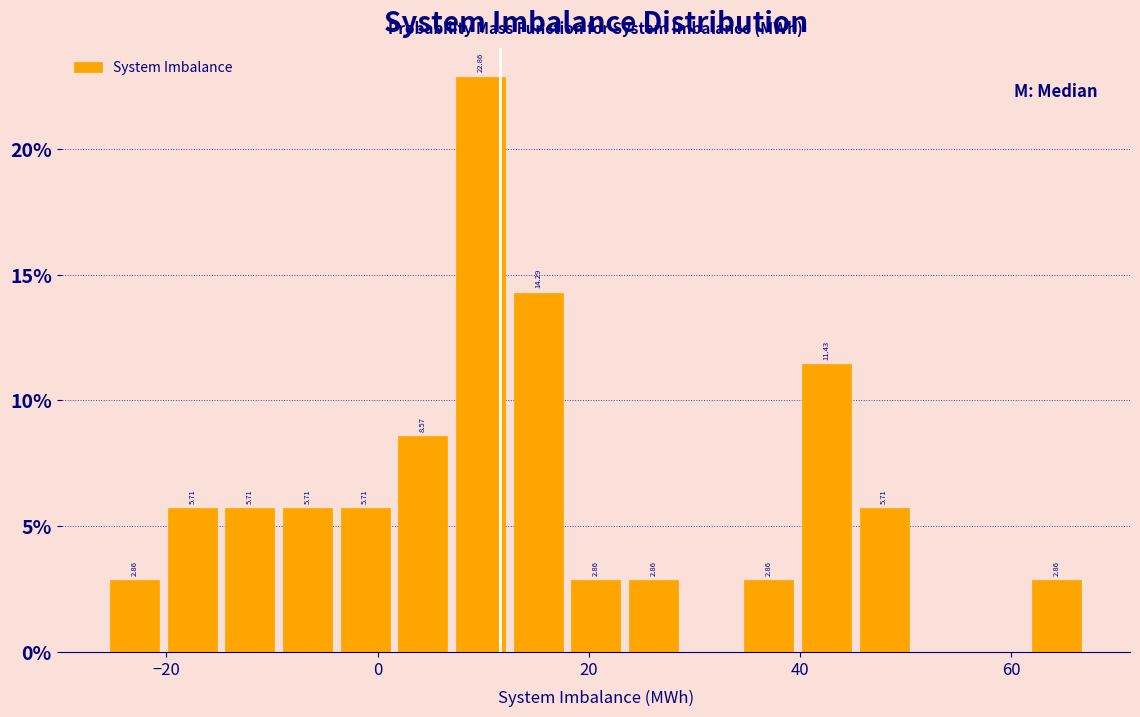

Read against the x-axis, roughly where is the centre of the tallest bar?

10